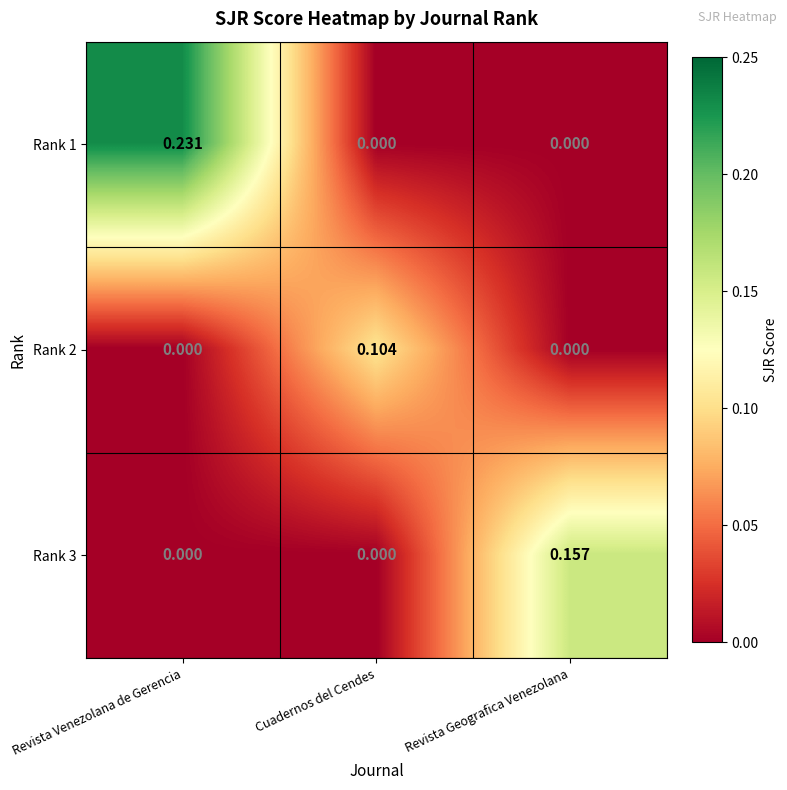

Between Revista Venezolana de Gerencia and Cuadernos del Cendes, which series saw the biggest shift?

Rank 1